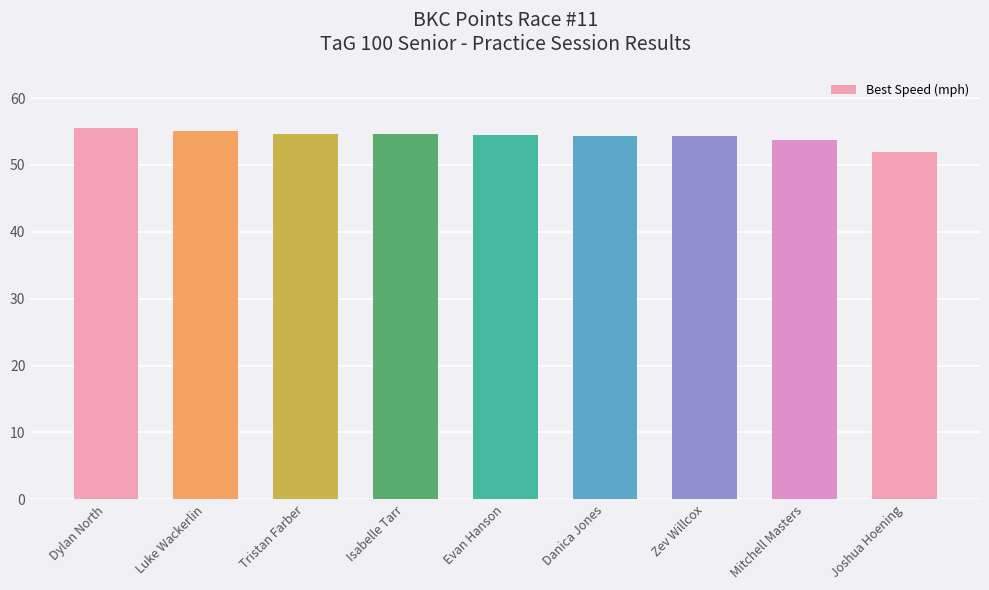

What is the difference between the second highest and minimum values?

3.2